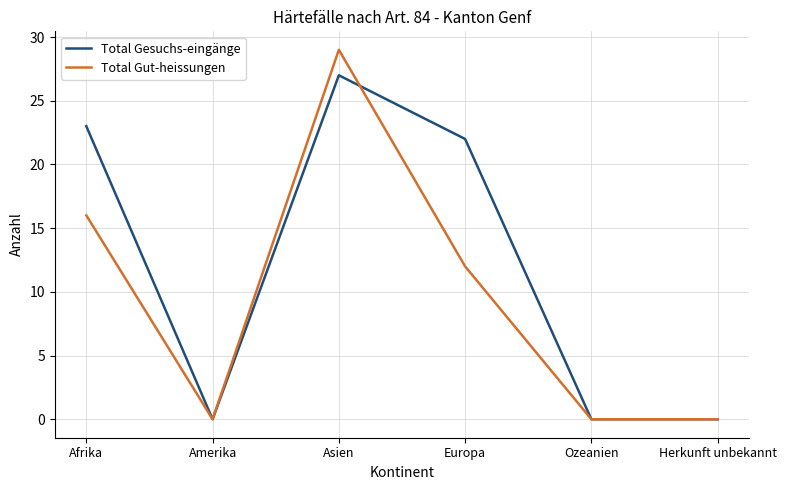

What is the difference between the maximum and minimum values in the Total Gut-heissungen series?

29